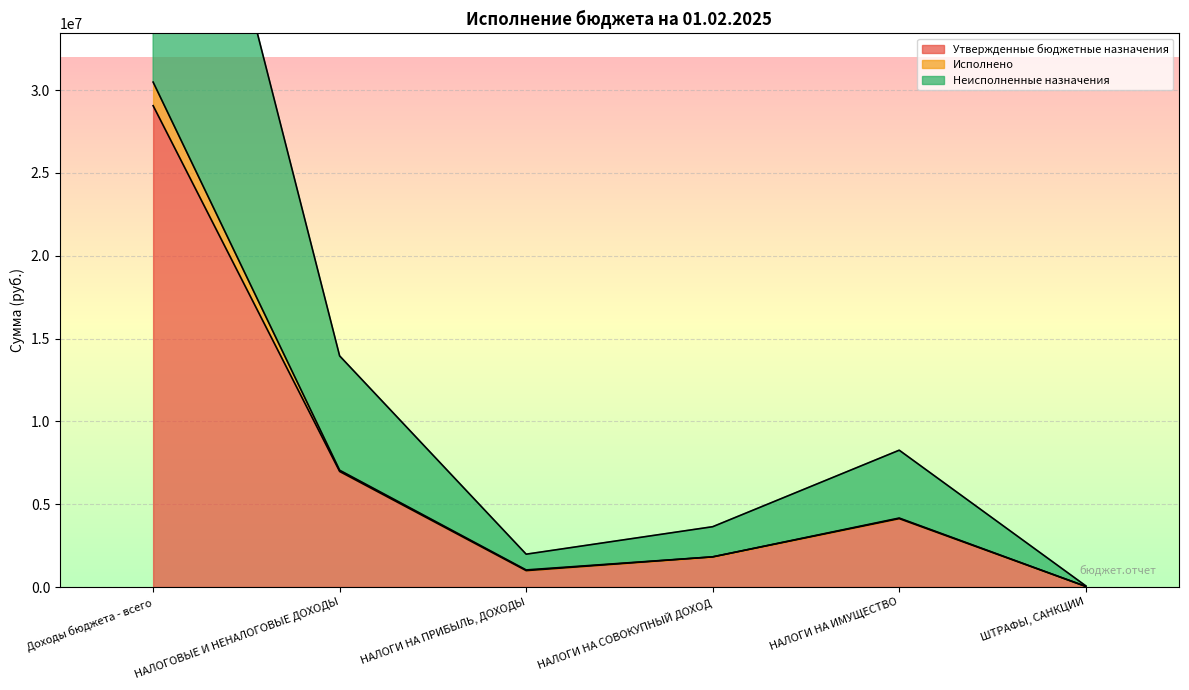

What are all the series names shown in the legend?

Утвержденные бюджетные назначения, Исполнено, Неисполненные назначения